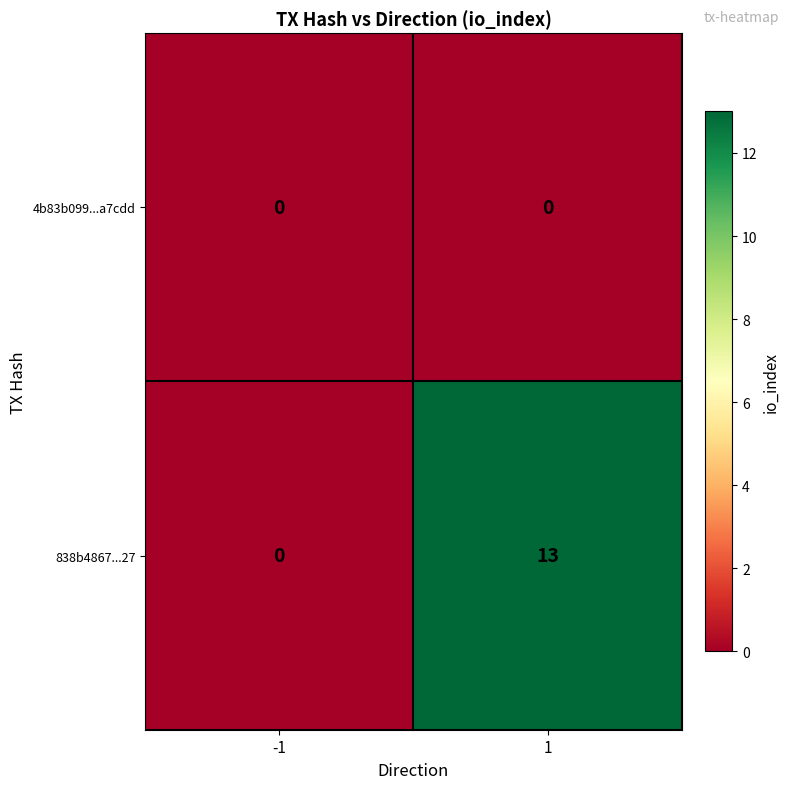

Reading right to left, what are all the values shown in this chart?

4b83b099...a7cdd: 1=0	-1=0
838b4867...27: 1=13	-1=0